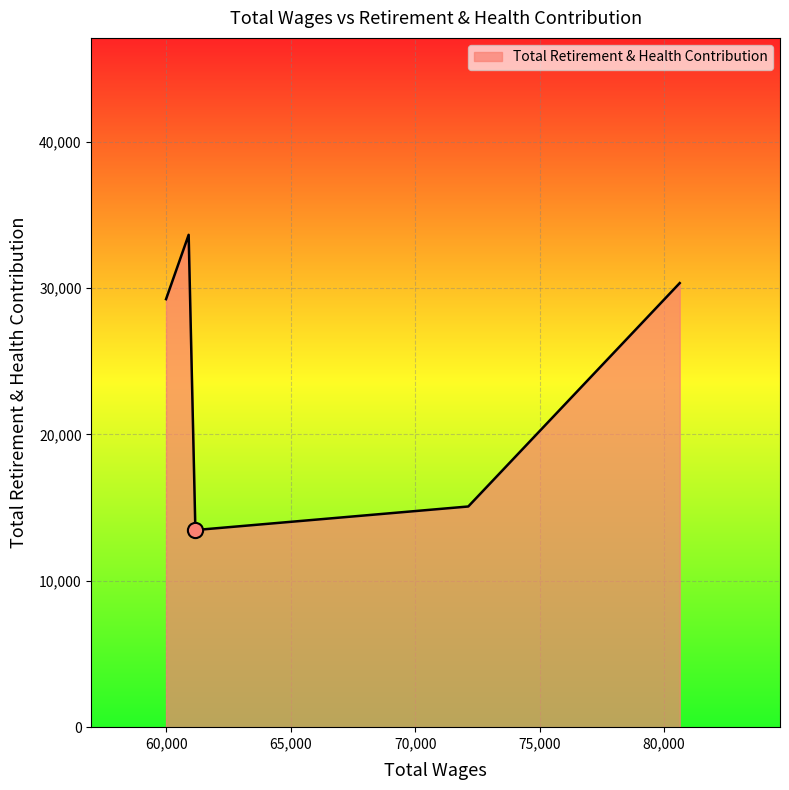

What is the greatest value displayed?

33631